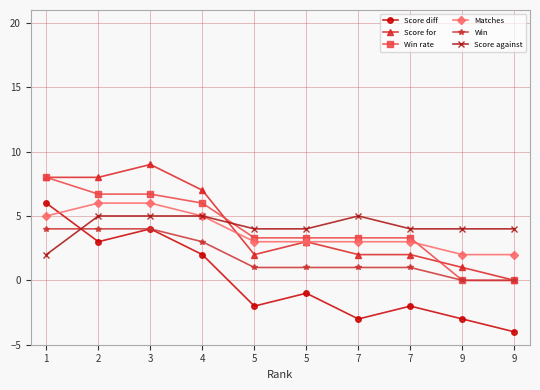

How many values in the Win rate series exceed 3?

8